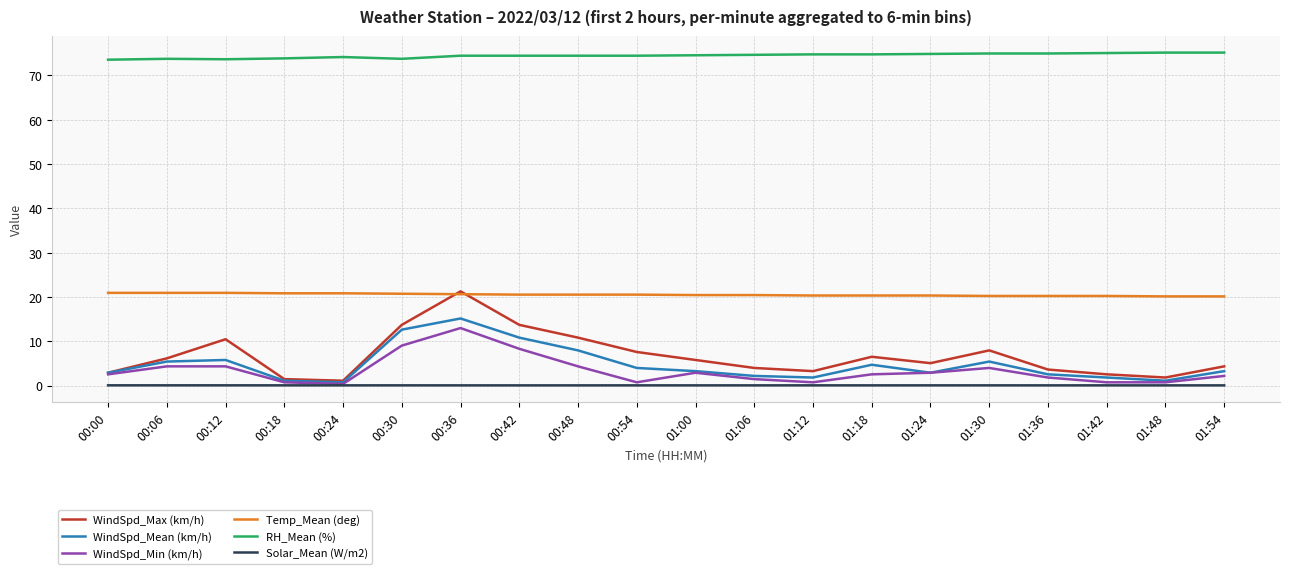

What is the average value of the Temp_Mean (deg) series?

20.5